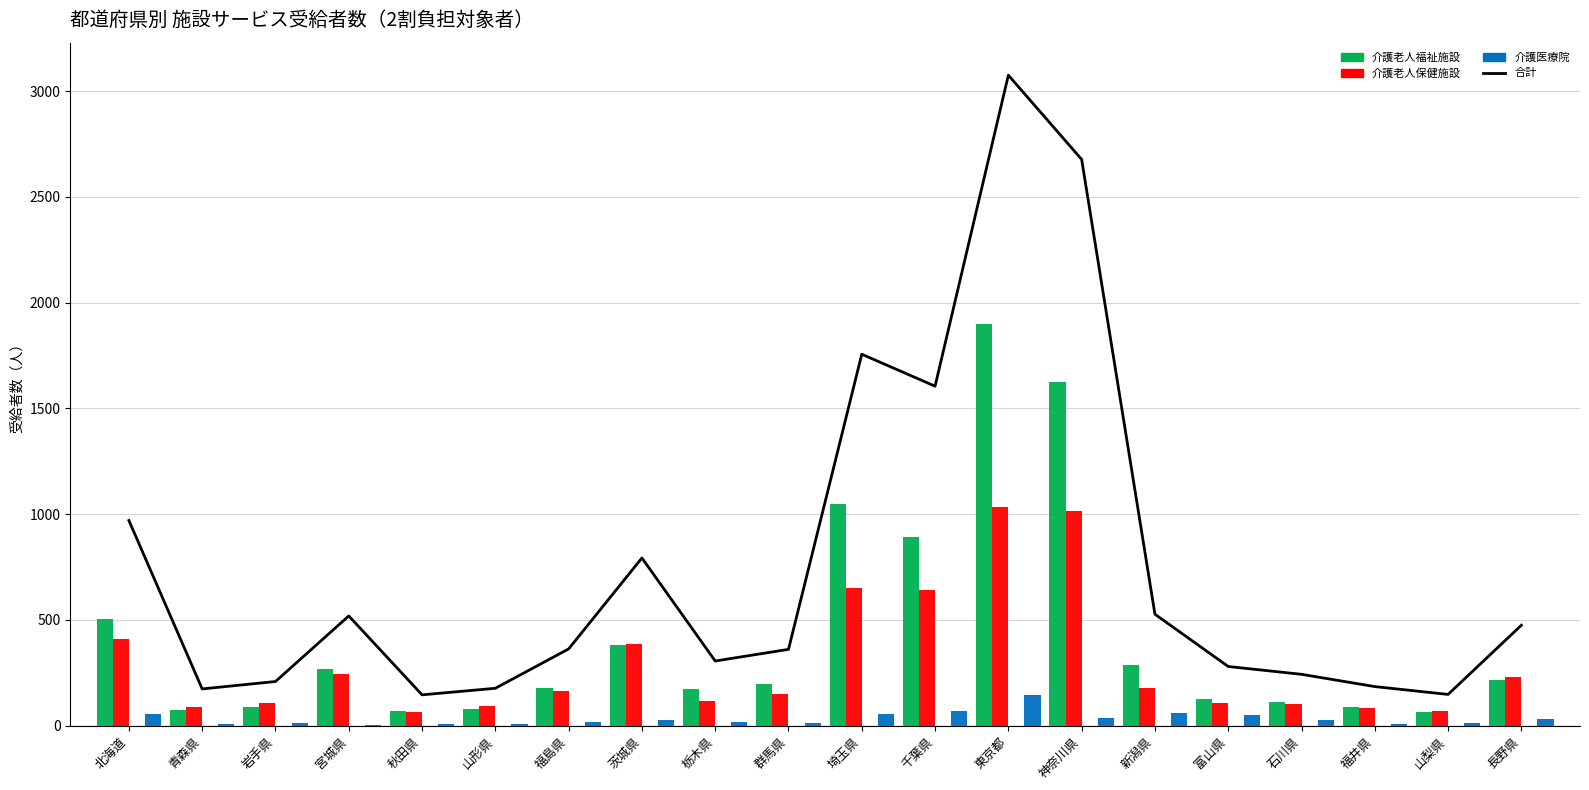

Reading left to right, what are all the values shown in this chart?

合計（受給者数）: 北海道=970	青森県=174	岩手県=209	宮城県=519	秋田県=146	山形県=177	福島県=363	茨城県=793	栃木県=306	群馬県=361	埼玉県=1756	千葉県=1605	東京都=3075	神奈川県=2677	新潟県=527	富山県=280	石川県=243	福井県=185	山梨県=148	長野県=475
介護老人福祉施設: 北海道=503	青森県=76	岩手県=90	宮城県=270	秋田県=70	山形県=79	福島県=179	茨城県=380	栃木県=175	群馬県=198	埼玉県=1048	千葉県=893	東京都=1898	神奈川県=1624	新潟県=288	富山県=124	石川県=113	福井県=90	山梨県=66	長野県=214
介護老人保健施設: 北海道=411	青森県=89	岩手県=107	宮城県=245	秋田県=67	山形県=92	福島県=165	茨城県=388	栃木県=115	群馬県=148	埼玉県=653	千葉県=642	東京都=1033	神奈川県=1016	新潟県=180	富山県=107	石川県=102	福井県=85	山梨県=68	長野県=228
介護医療院: 北海道=56	青森県=9	岩手県=12	宮城県=4	秋田県=9	山形県=6	福島県=19	茨城県=25	栃木県=16	群馬県=15	埼玉県=55	千葉県=70	東京都=144	神奈川県=37	新潟県=59	富山県=49	石川県=28	福井県=10	山梨県=14	長野県=33